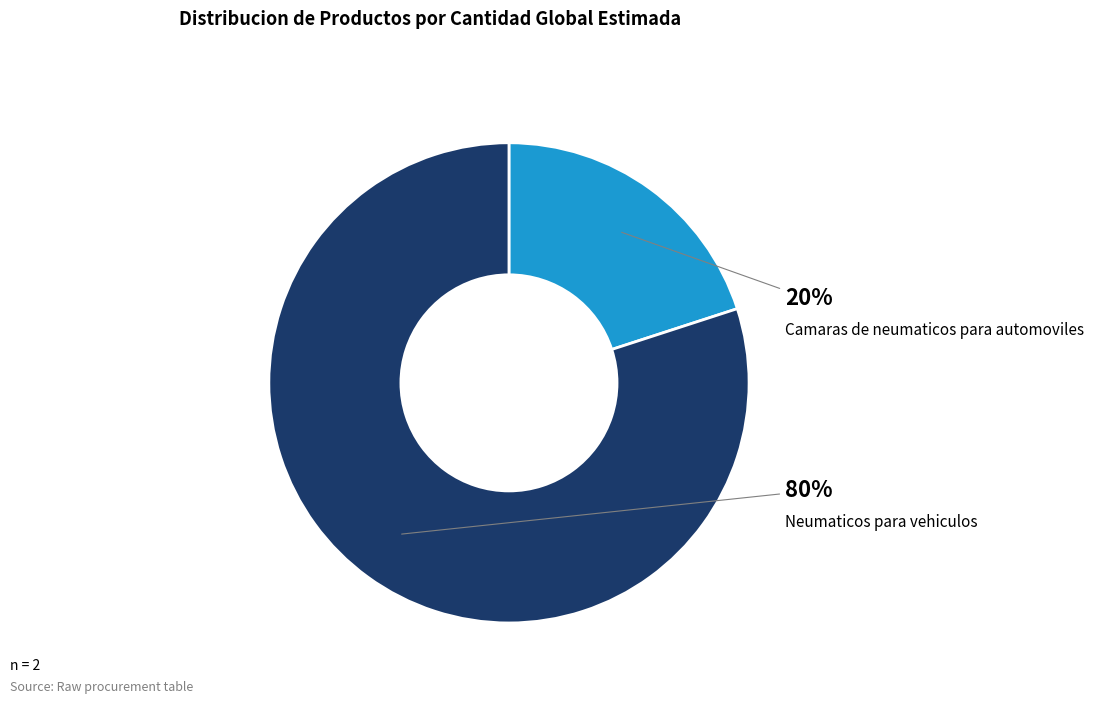

Between Neumaticos para vehiculos and Camaras de neumaticos para automoviles, which is larger?

Neumaticos para vehiculos